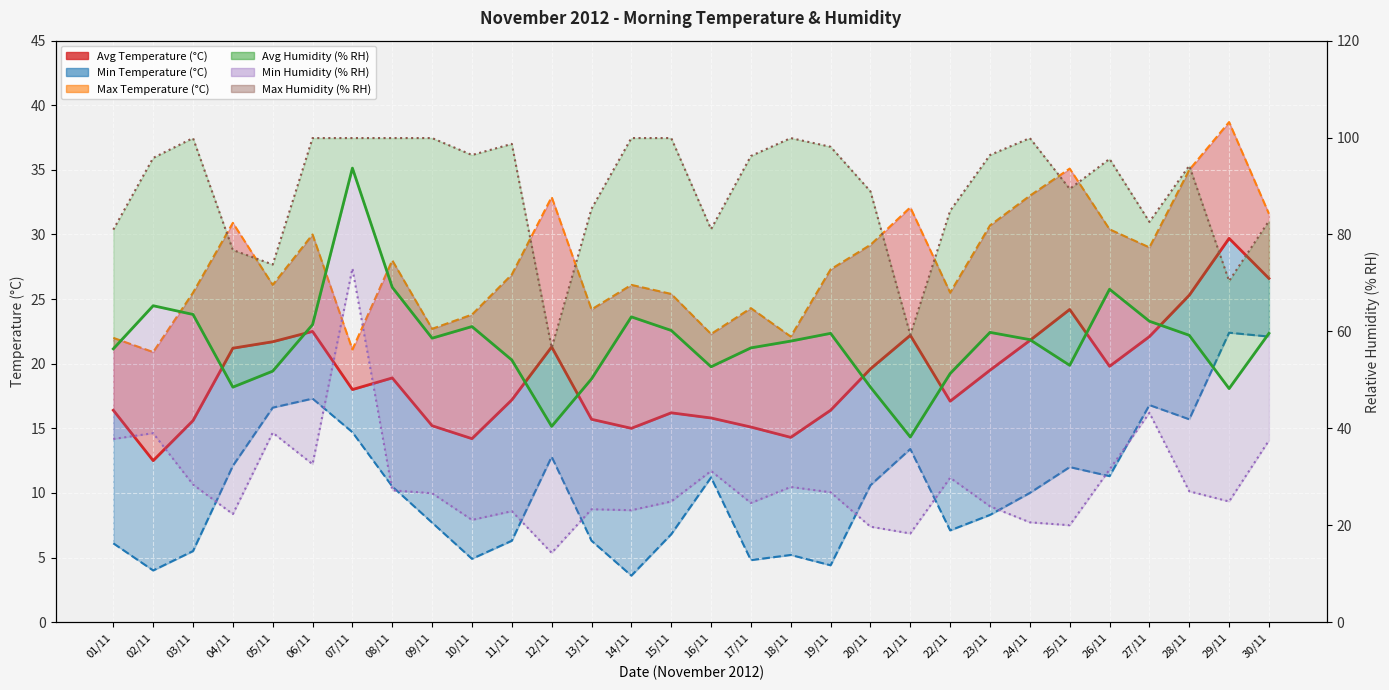

What is the average value of the Avg Humidity (% RH) series?

57.7